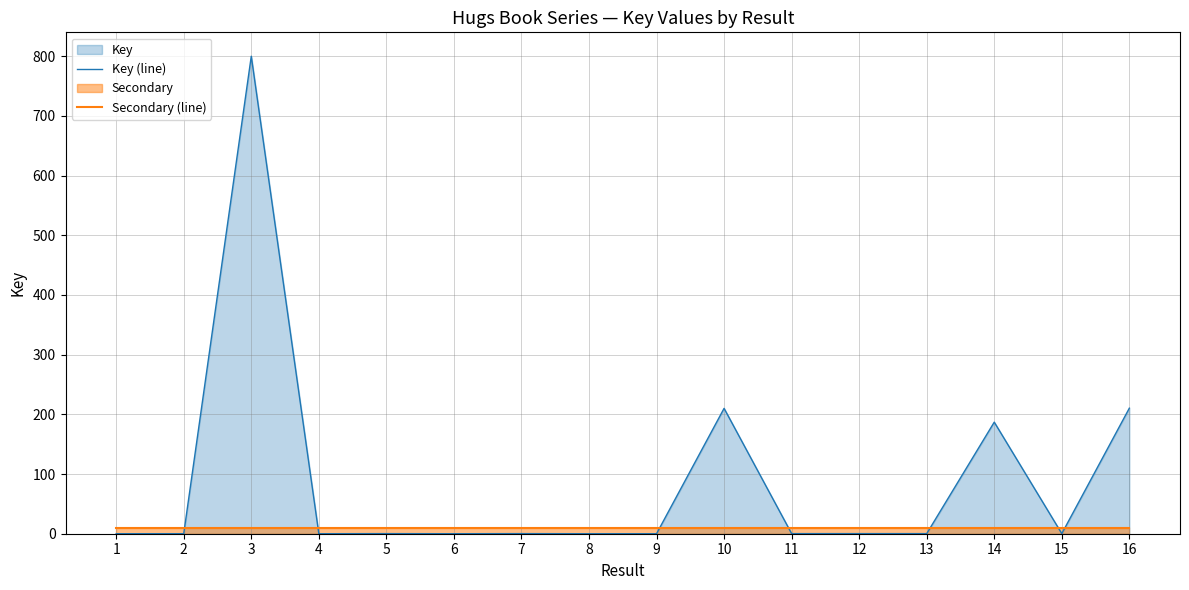

At 14, list the series in order from smallest to largest.

Secondary (line), Key (line)